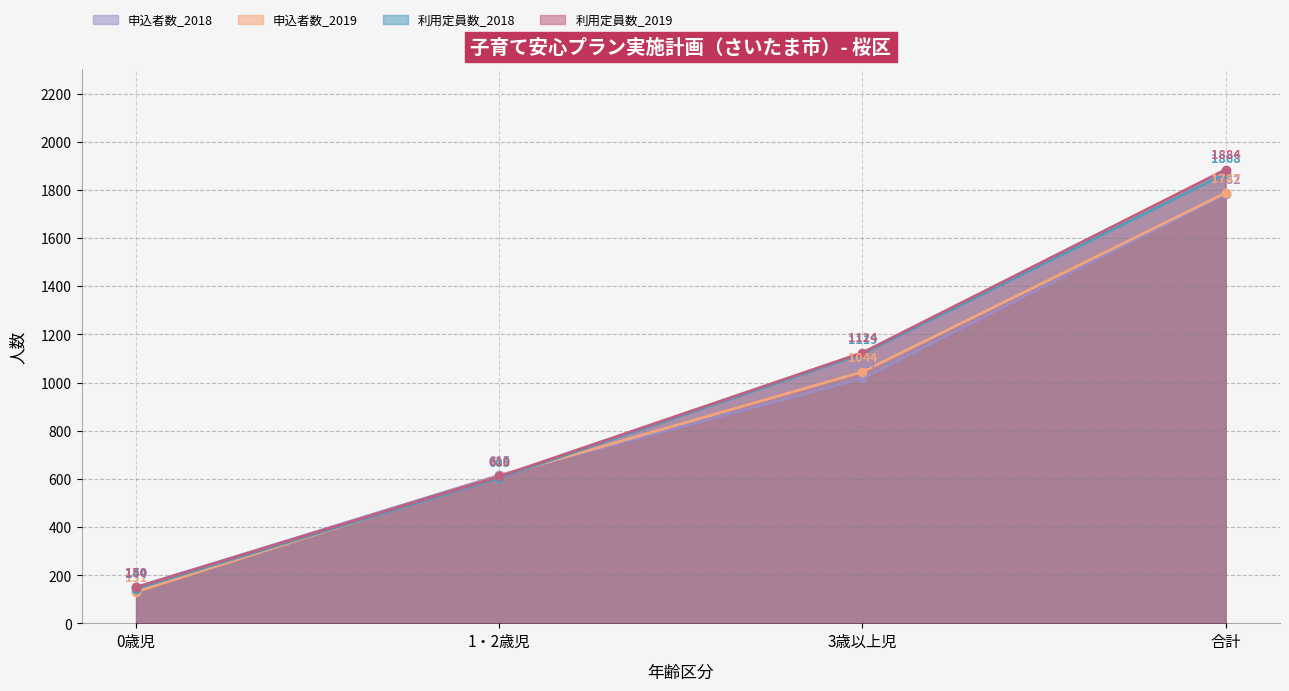

Which series has the largest total across all categories?

利用定員数_2019